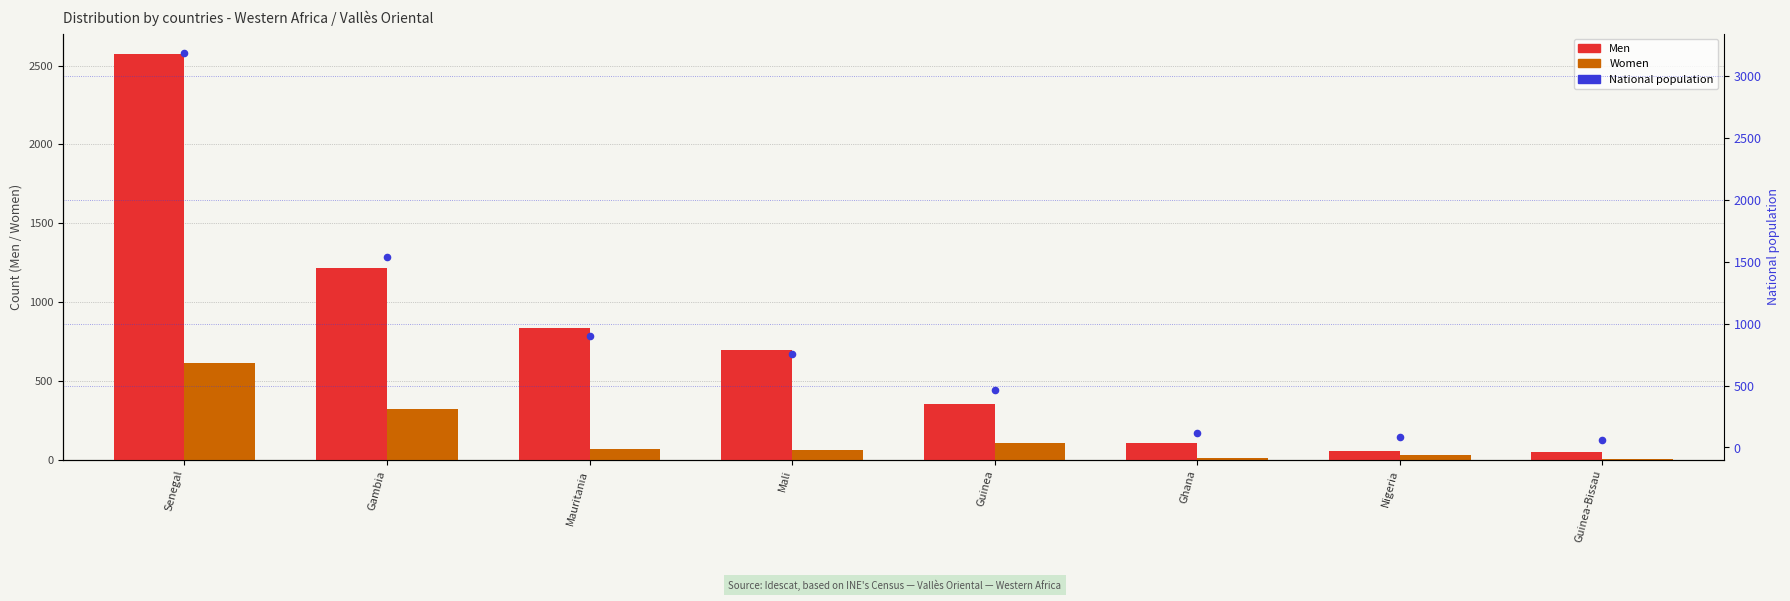

Which series contains the lowest Y value?

Women